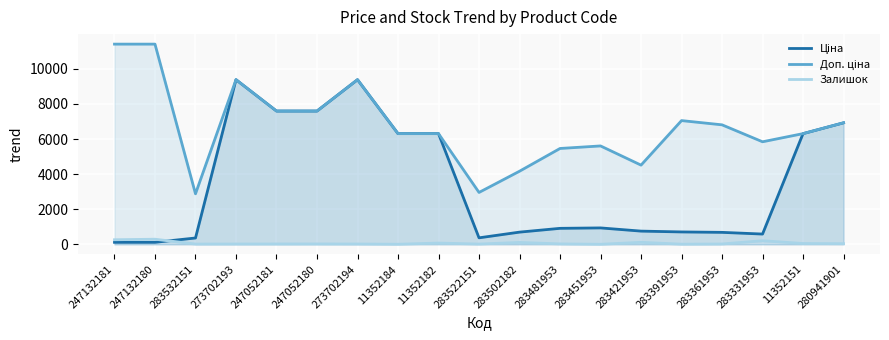

Rank the series by their maximum value, from highest to lowest.

Доп. ціна, Ціна, Залишок